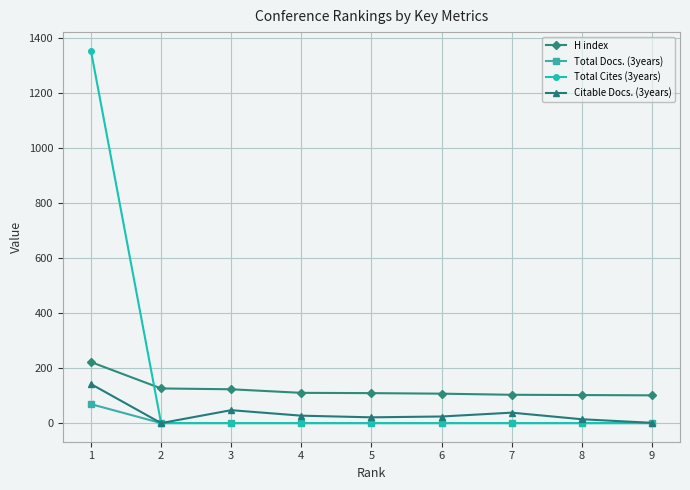

What is the total value across all series at 6?

131